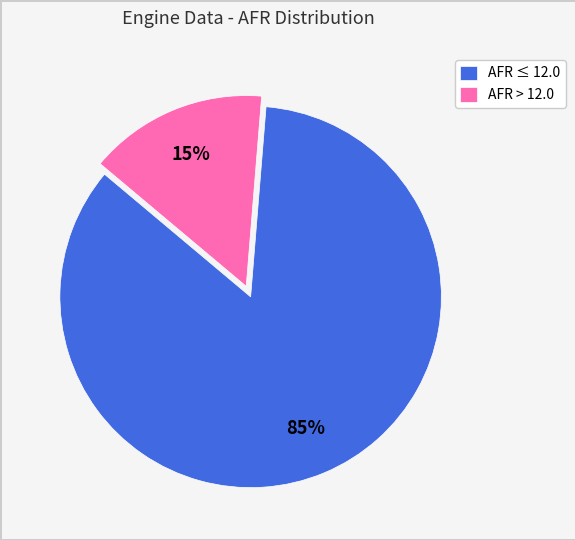

To the nearest percent, what is the difference between the largest and smallest slice percentages?

70%